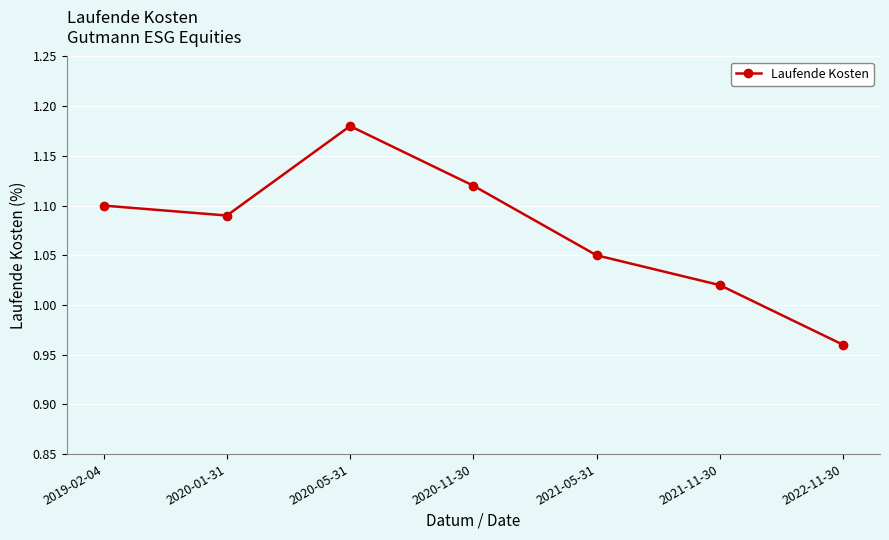

Which has a higher value, 2019-02-04 or 2022-11-30?

2019-02-04